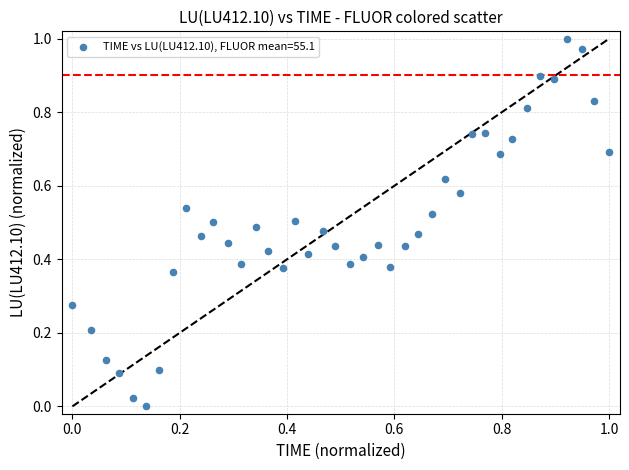

How many data points are displayed?

40